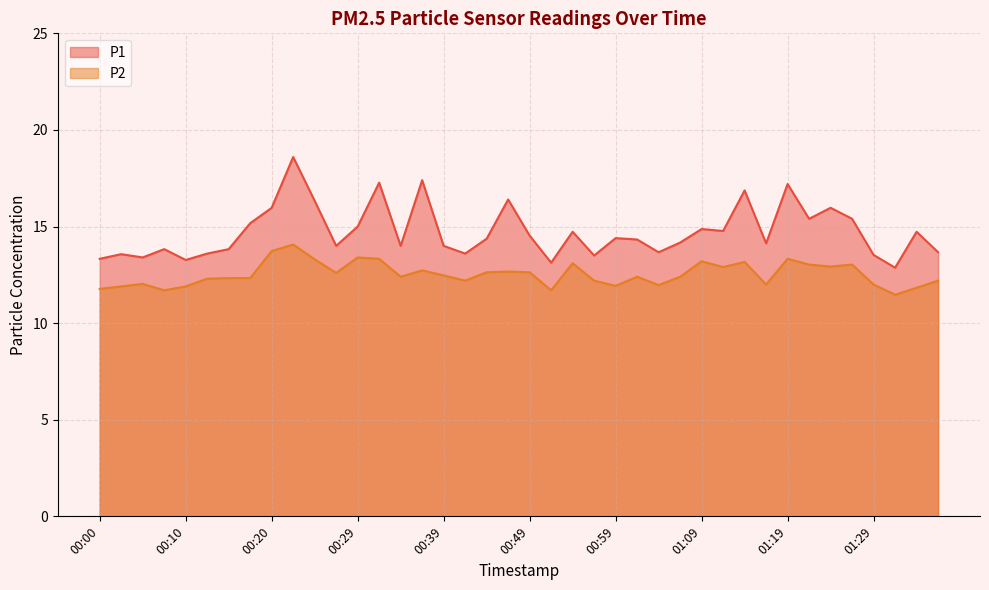

Which series changed the most between 00:34 and 00:44?

P1